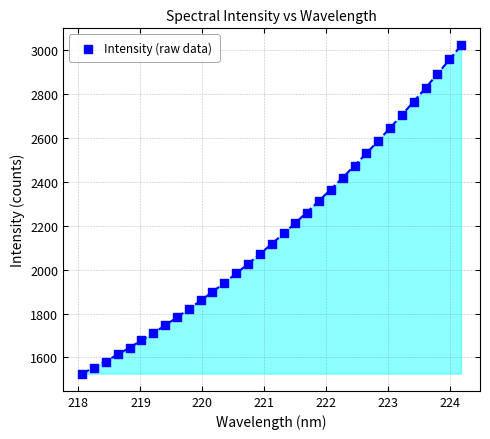

What is the range of Y values (max minus min)?

1499.9